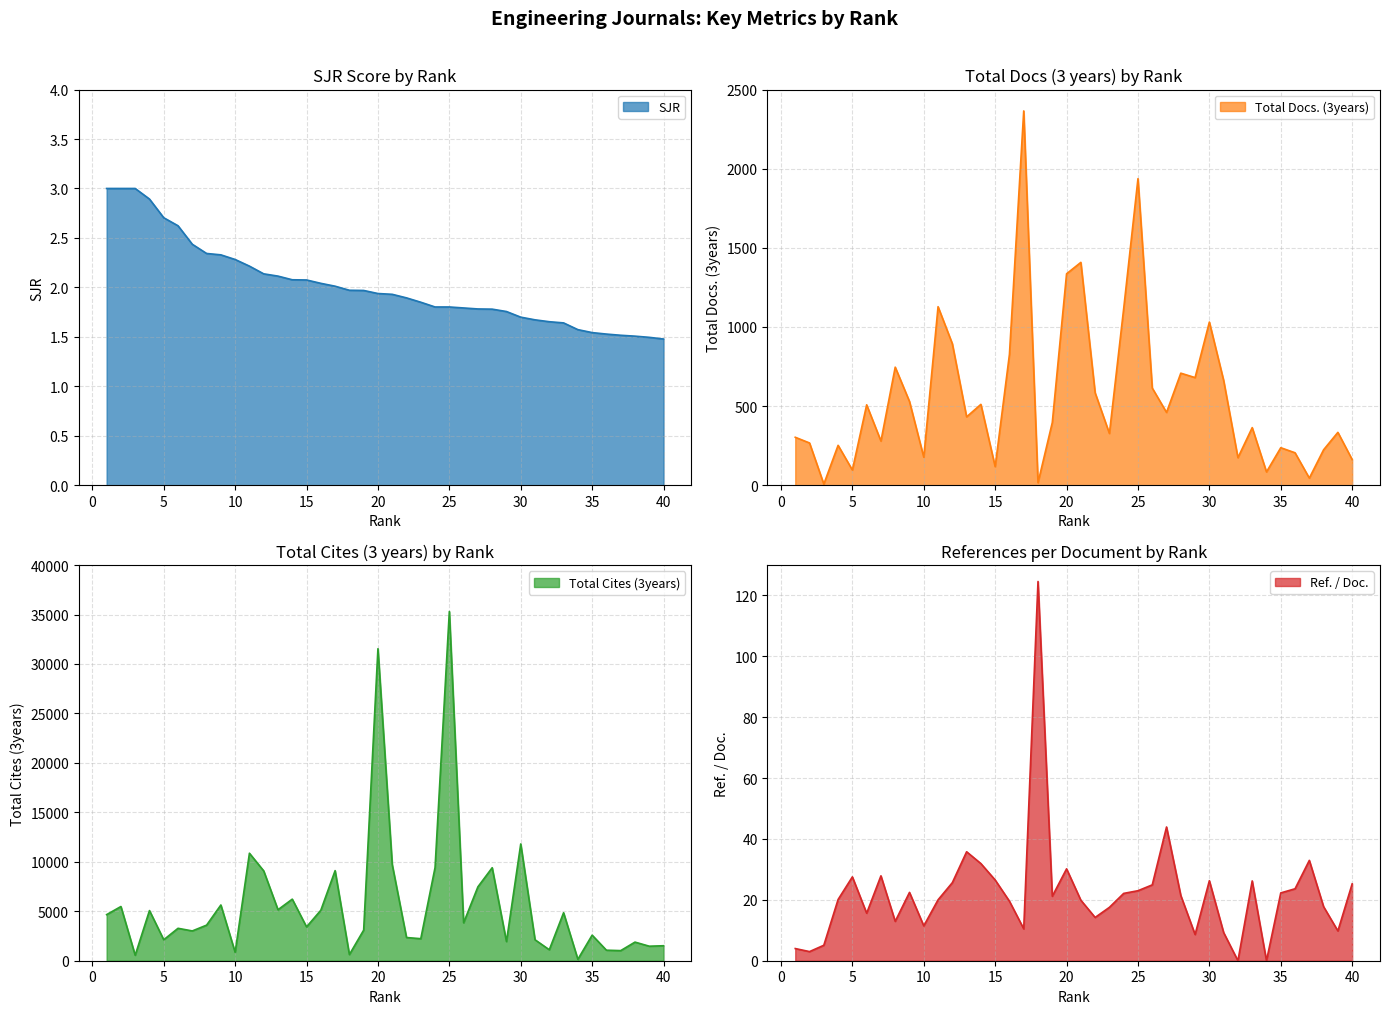

Reading left to right, transcribe all the data shown in this chart.

SJR: 3.0	3.0	3.0	2.9	2.7	2.6	2.4	2.3	2.3	2.3	2.2	2.1	2.1	2.1	2.1	2.0	2.0	2.0	2.0	1.9	1.9	1.9	1.9	1.8	1.8	1.8	1.8	1.8	1.8	1.7	1.7	1.7	1.6	1.6	1.5	1.5	1.5	1.5	1.5	1.5
Total Docs. (3years): 303.0	267.0	7.0	252.0	96.0	508.0	279.0	746.0	529.0	177.0	1128.0	894.0	432.0	511.0	117.0	827.0	2365.0	16.0	396.0	1336.0	1408.0	584.0	327.0	1116.0	1937.0	614.0	460.0	708.0	680.0	1031.0	662.0	174.0	364.0	84.0	237.0	205.0	45.0	224.0	334.0	162.0
Total Cites (3years): 4660.0	5480.0	554.0	5070.0	2121.0	3278.0	3012.0	3597.0	5635.0	848.0	10868.0	9081.0	5155.0	6225.0	3421.0	5103.0	9108.0	623.0	3094.0	31544.0	9719.0	2346.0	2227.0	9423.0	35307.0	3837.0	7470.0	9402.0	1938.0	11805.0	2119.0	1109.0	4851.0	144.0	2585.0	1064.0	1022.0	1882.0	1468.0	1515.0
Ref. / Doc.: 4.0	3.0	5.1	20.1	27.6	15.6	27.9	12.9	22.4	11.5	20.0	25.6	35.8	31.9	26.5	19.6	10.5	124.6	21.2	30.2	19.9	14.2	17.5	22.1	23.0	24.9	43.9	21.4	8.6	26.3	9.2	0.0	26.2	0.0	22.3	23.6	33.0	17.8	9.8	25.2